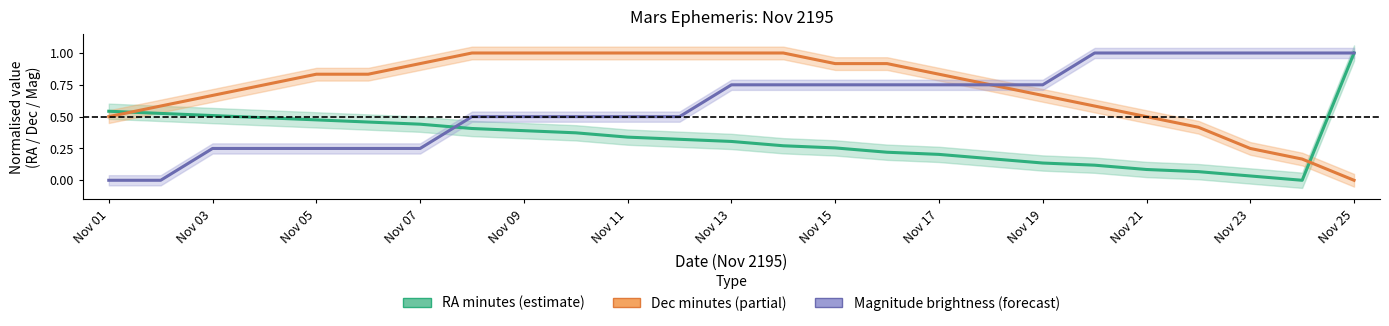

How many data points does each series have?

25